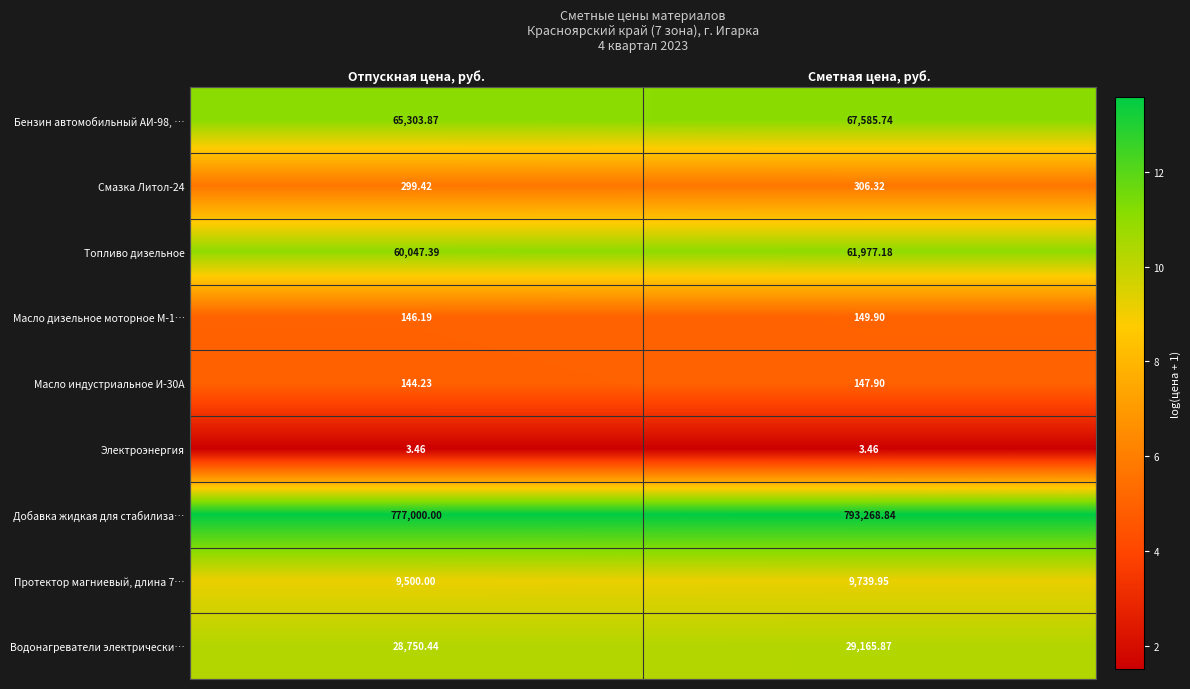

Which label corresponds to the largest value in the chart?

Сметная цена, руб.